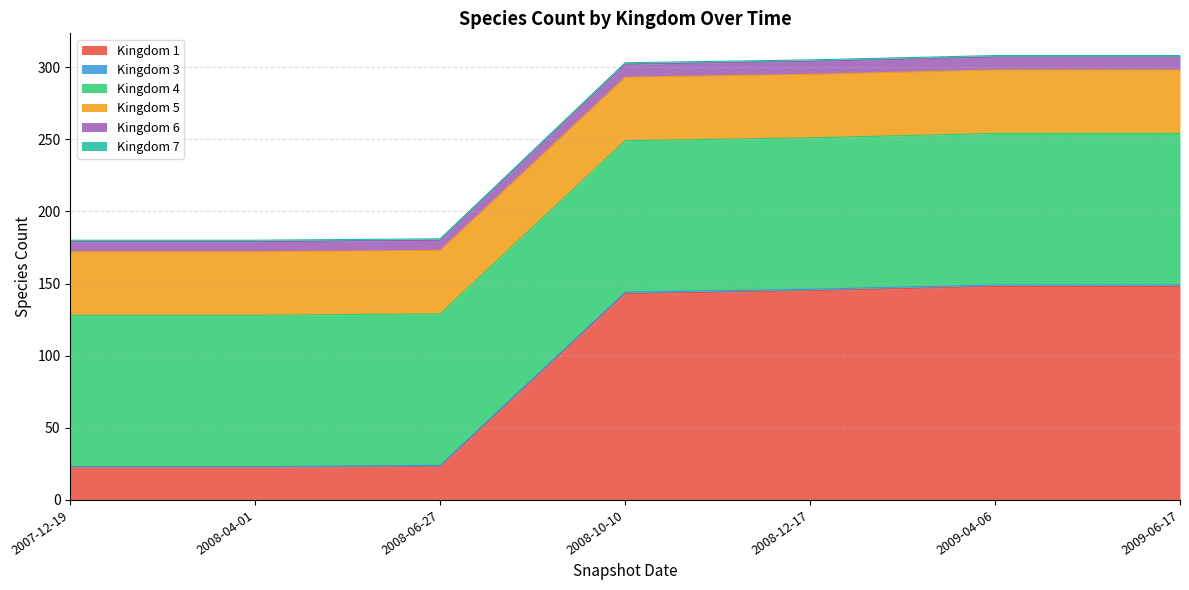

What is the label of the 2nd point from the right?

2009-04-06